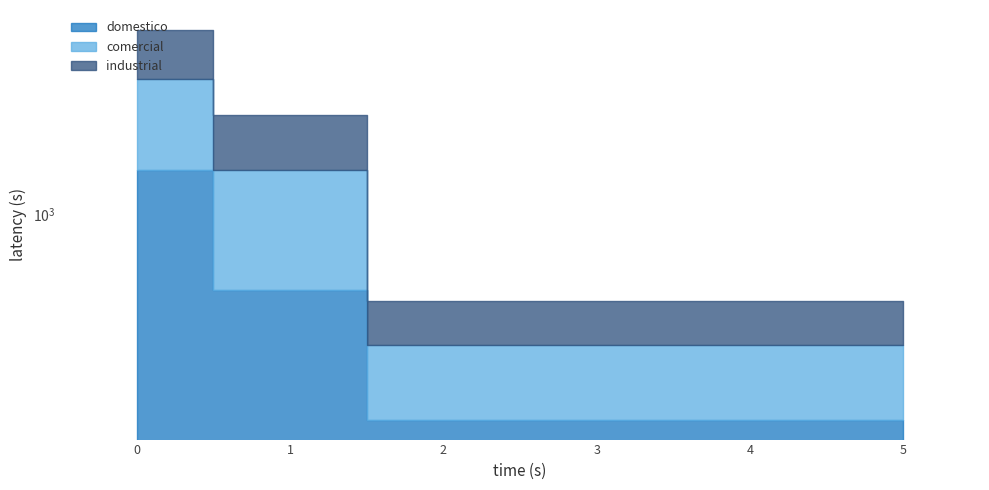

Rank the series by their maximum value, from highest to lowest.

comercial, industrial, domestico